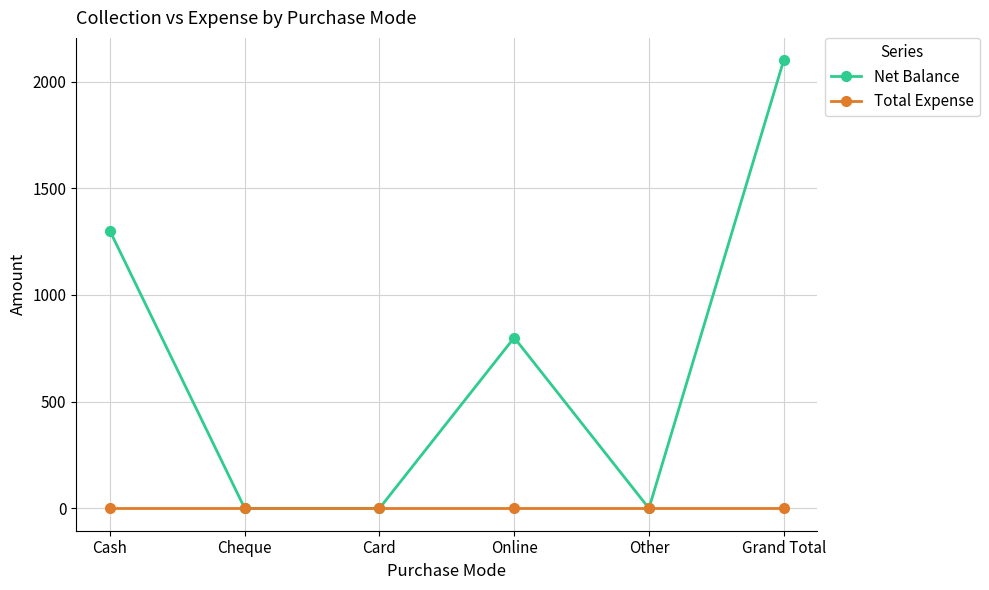

Which label corresponds to the largest value in the chart?

Grand Total